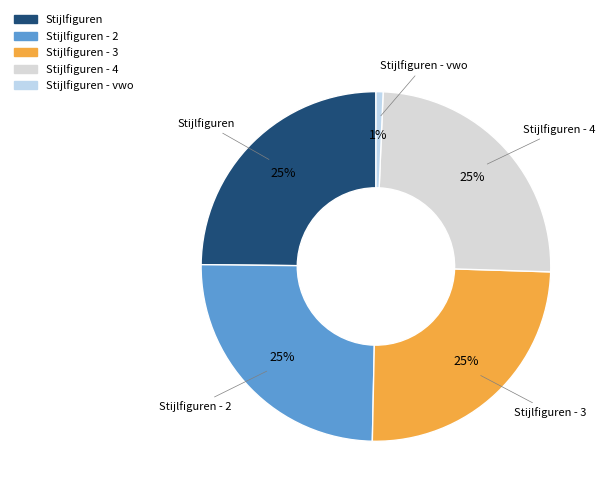

To the nearest percent, what portion does Stijlfiguren - 2 represent?

25%